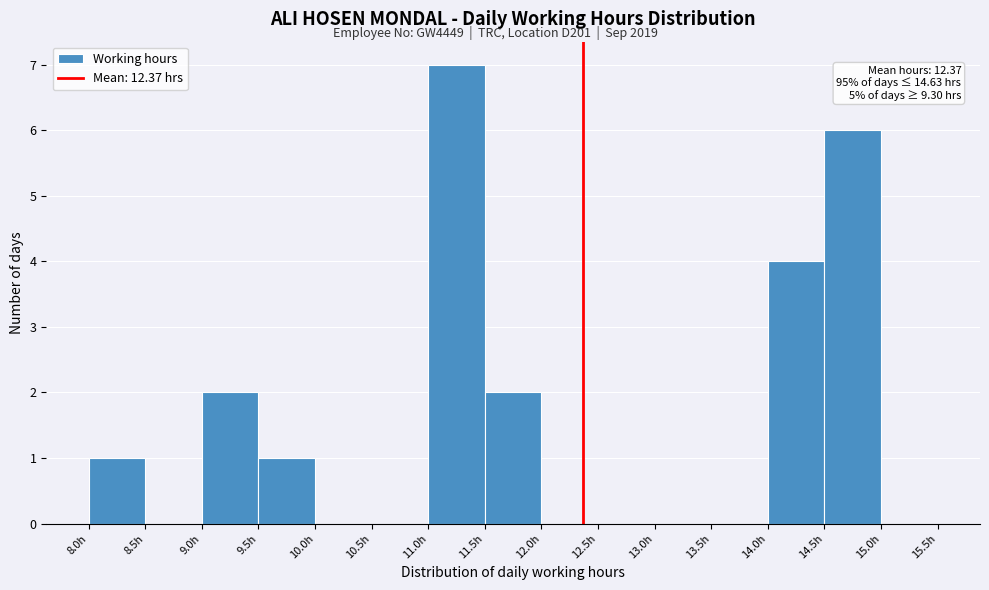

Over which range of the x-axis is the bar tallest?

11.0 to 11.5